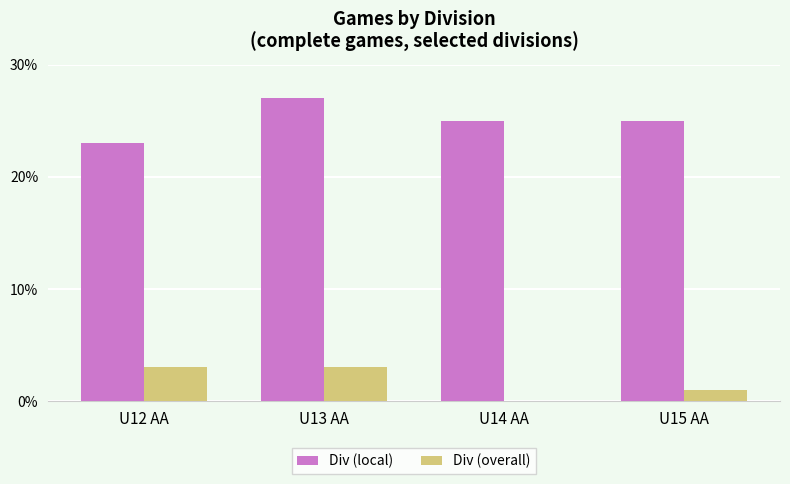

At which label does Div (local) reach its peak?

U13 AA